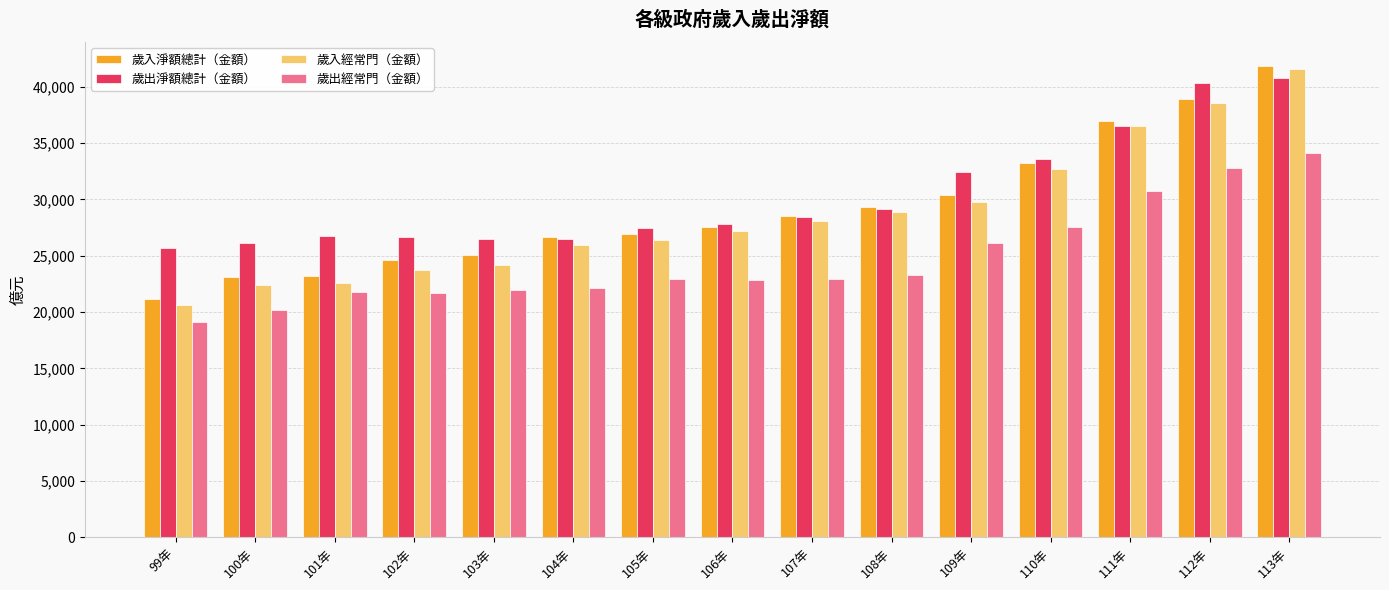

How many categories are shown in the chart?

15